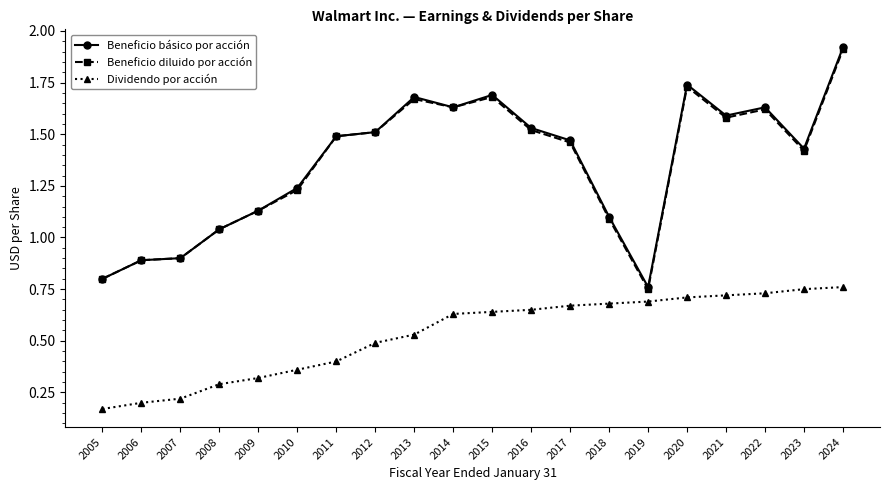

At which category is the sum across all series the highest?

2024